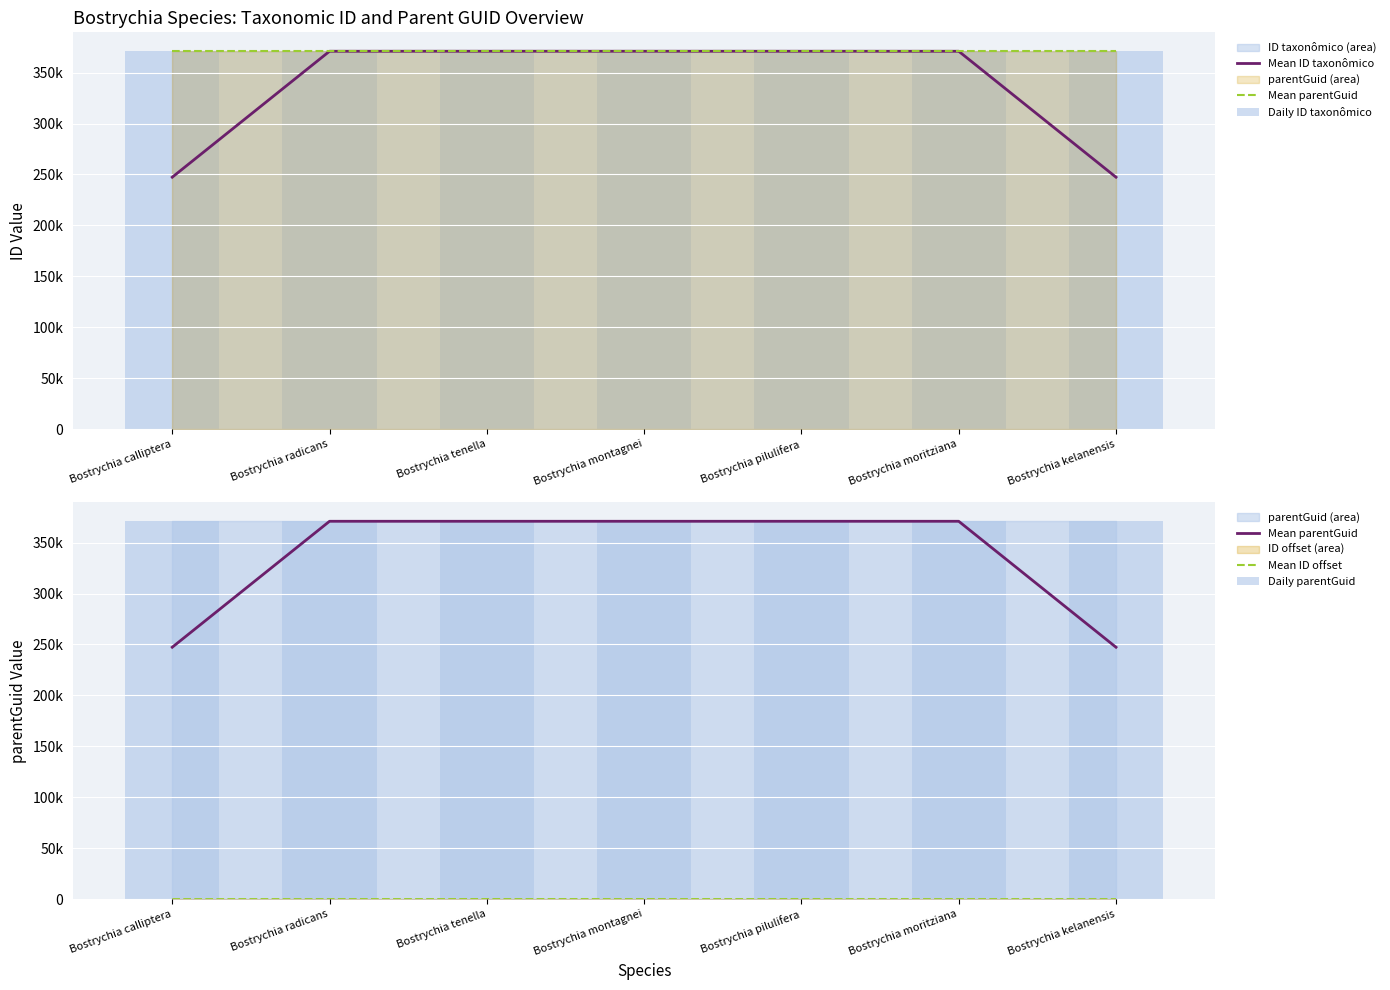

What is the total value across all series at Bostrychia tenella?

1483801.0